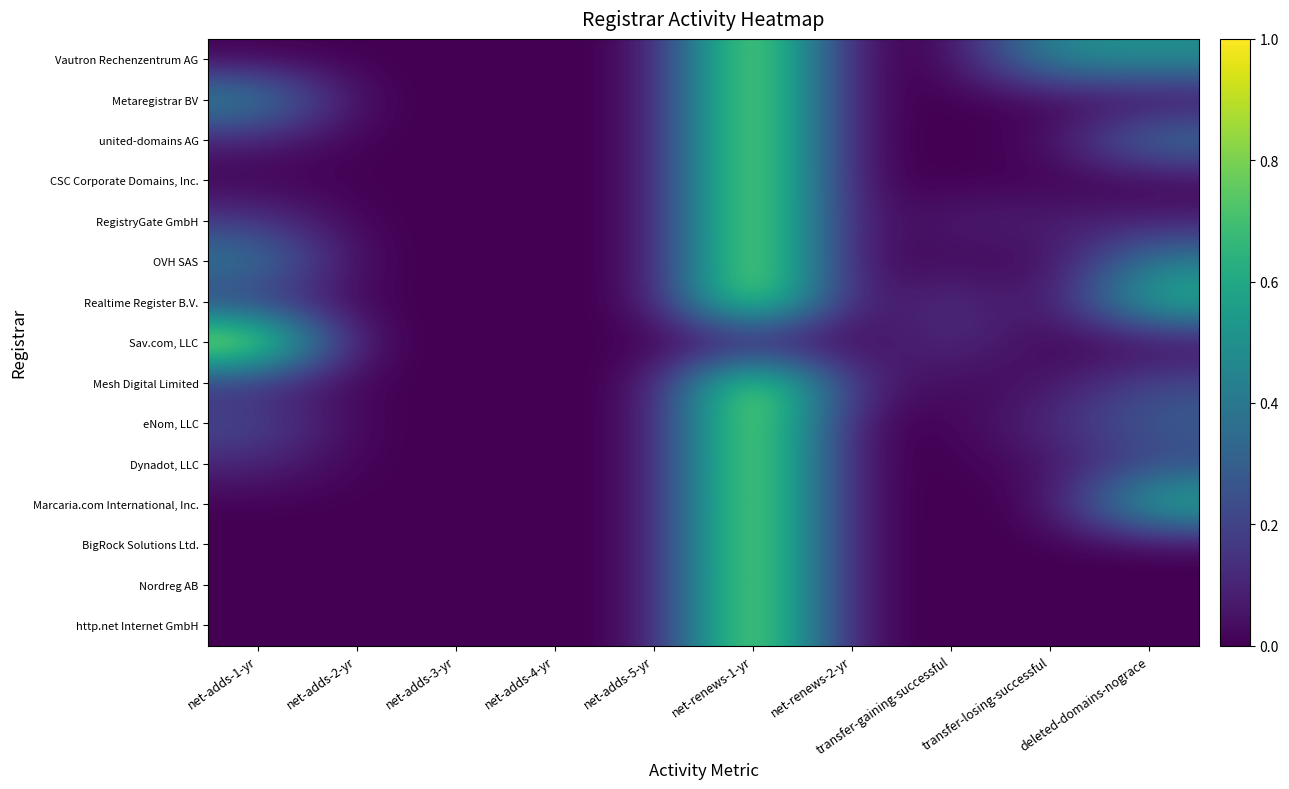

Count the number of categories in the chart.

10